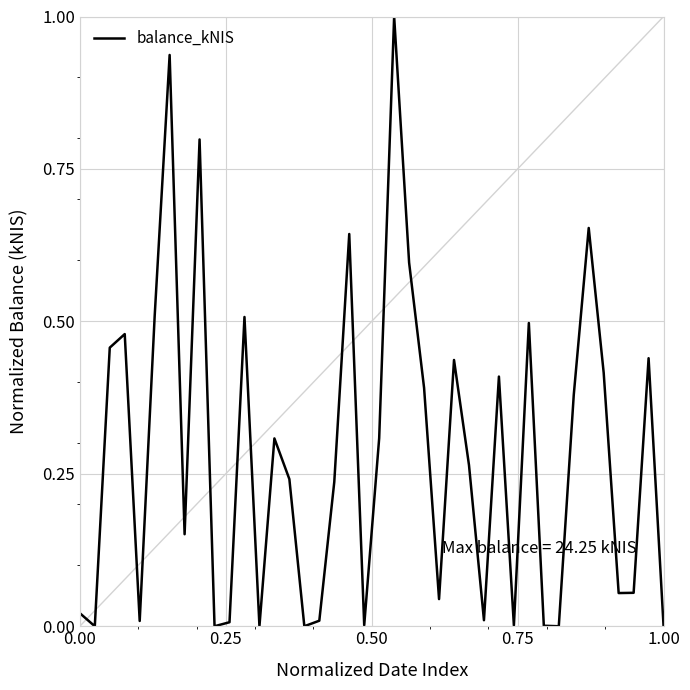

What is the maximum value shown in the chart?

1.0